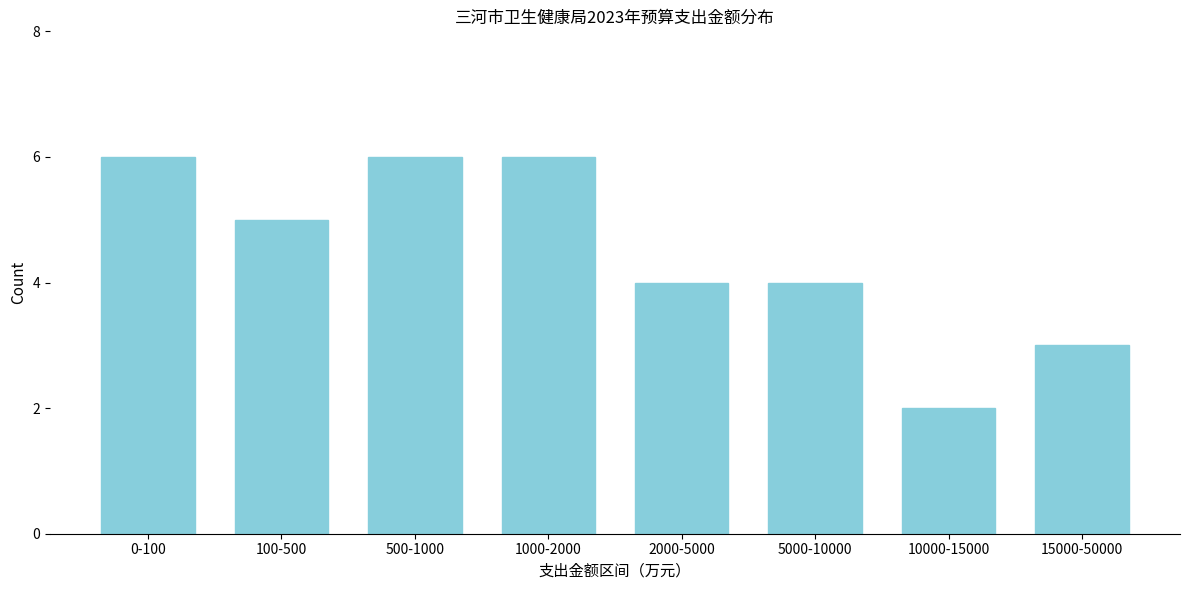

Reading right to left, extract all data points from this chart.

15000-50000=3	10000-15000=2	5000-10000=4	2000-5000=4	1000-2000=6	500-1000=6	100-500=5	0-100=6